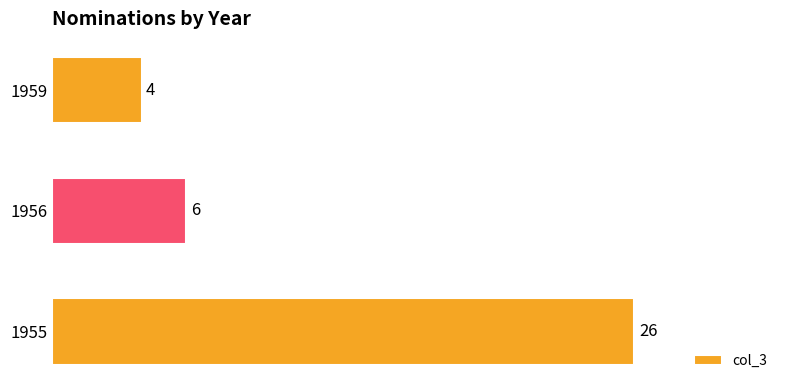

How many categories are shown in the chart?

3